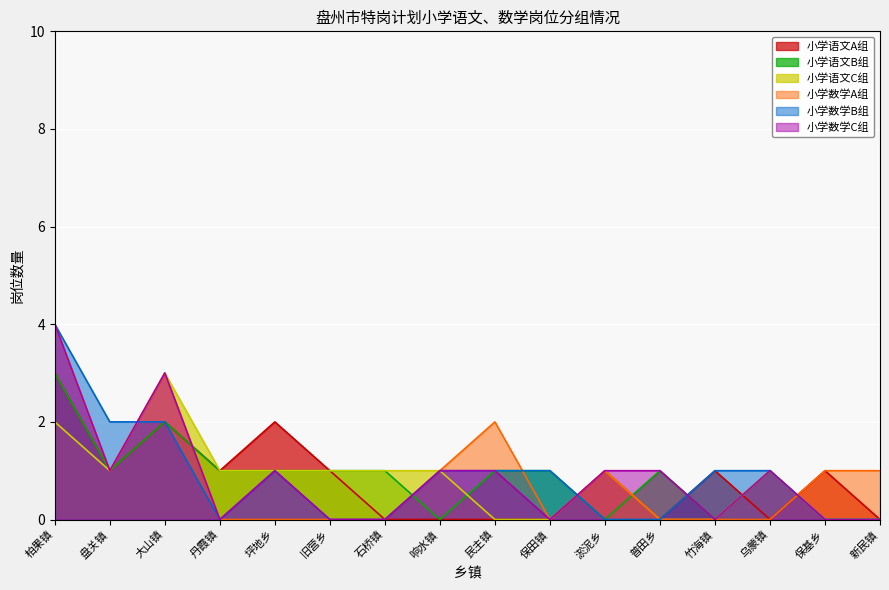

Is the value of 小学数学A组 at 盘关镇 greater than the value of 小学数学B组 at 响水镇?

No